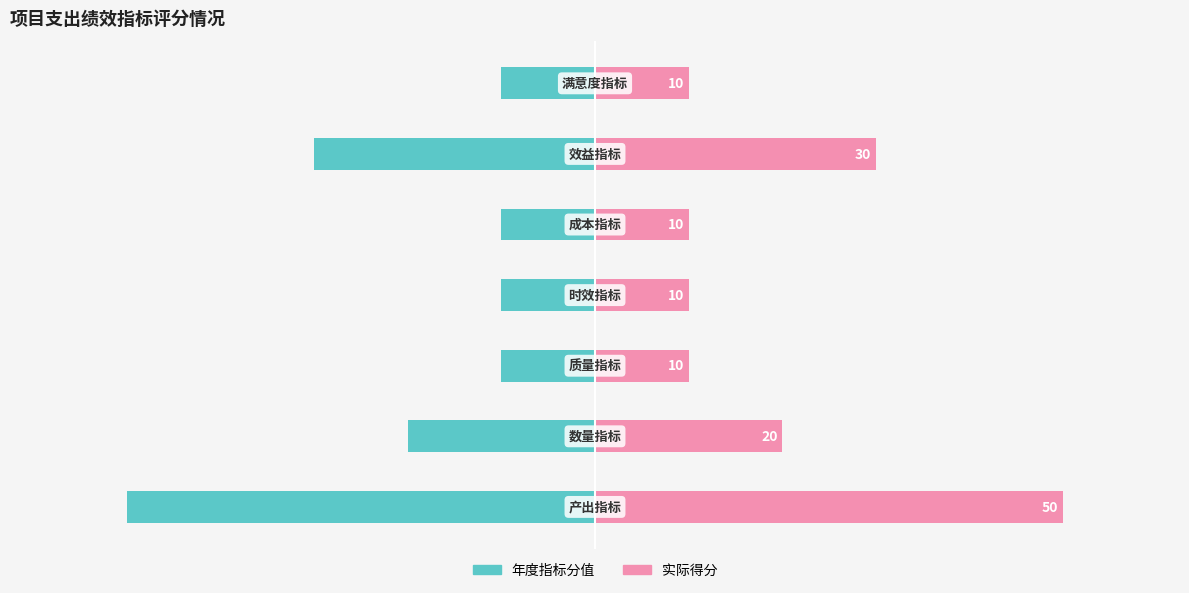

Are the bars grouped side by side (vs. stacked)?

Yes